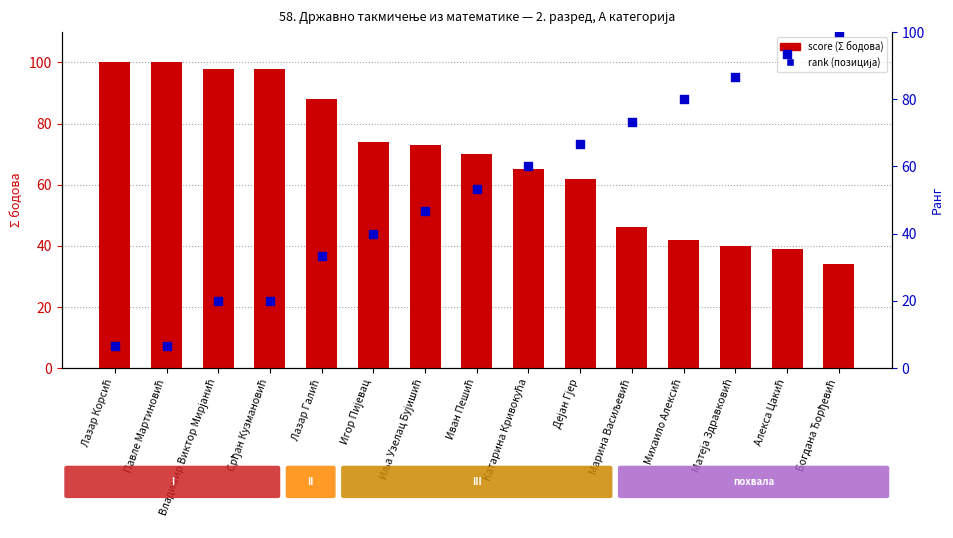

What are all the series names shown in the legend?

score, rank